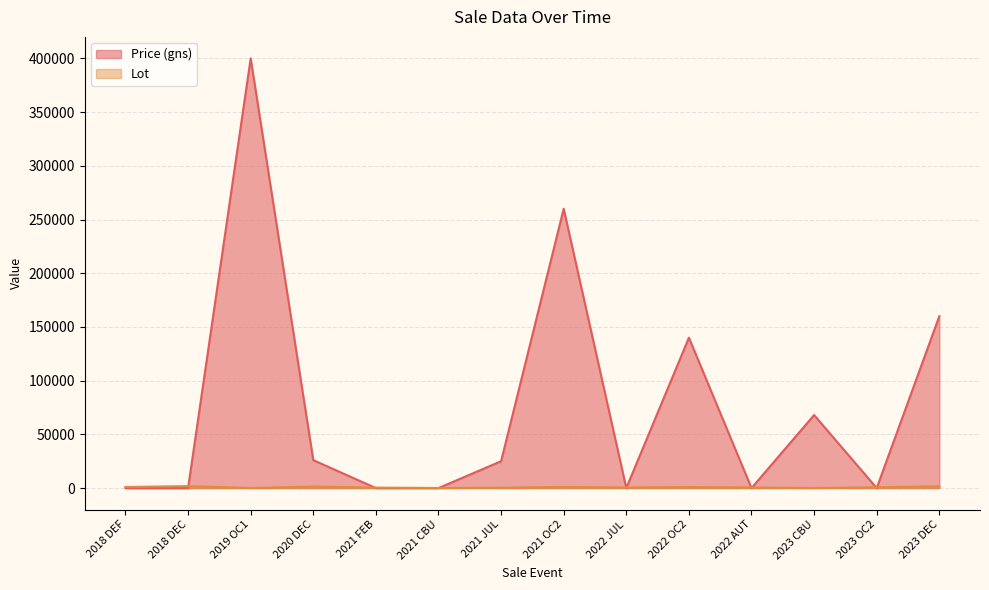

At which category does Lot reach its first local peak?

2018 DEC